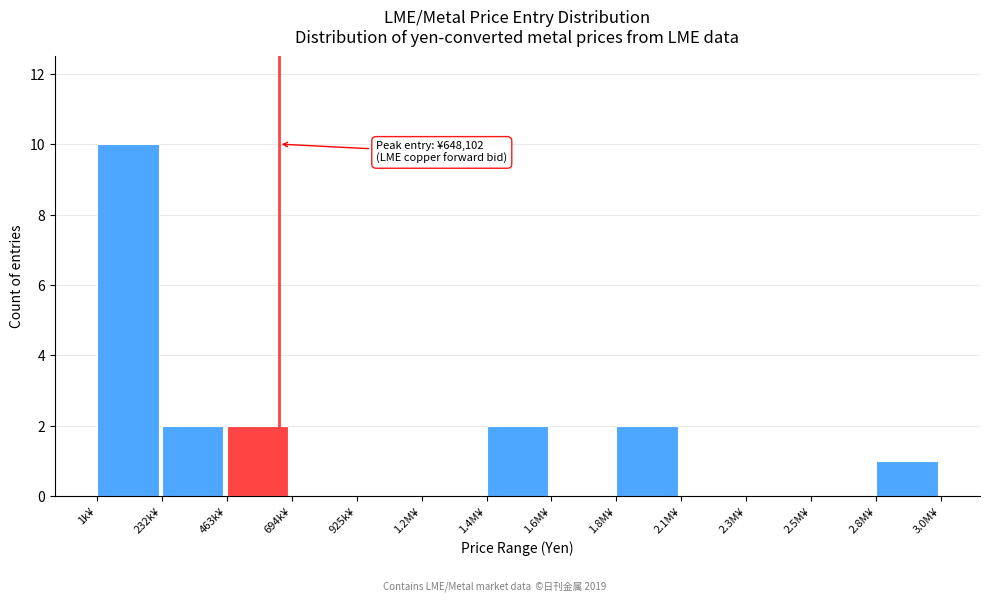

Reading left to right, transcribe all the data shown in this chart.

1k¥=10	232k¥=2	463k¥=2	694k¥=0	925k¥=0	1.2M¥=0	1.4M¥=2	1.6M¥=0	1.8M¥=2	2.1M¥=0	2.3M¥=0	2.5M¥=0	2.8M¥=1